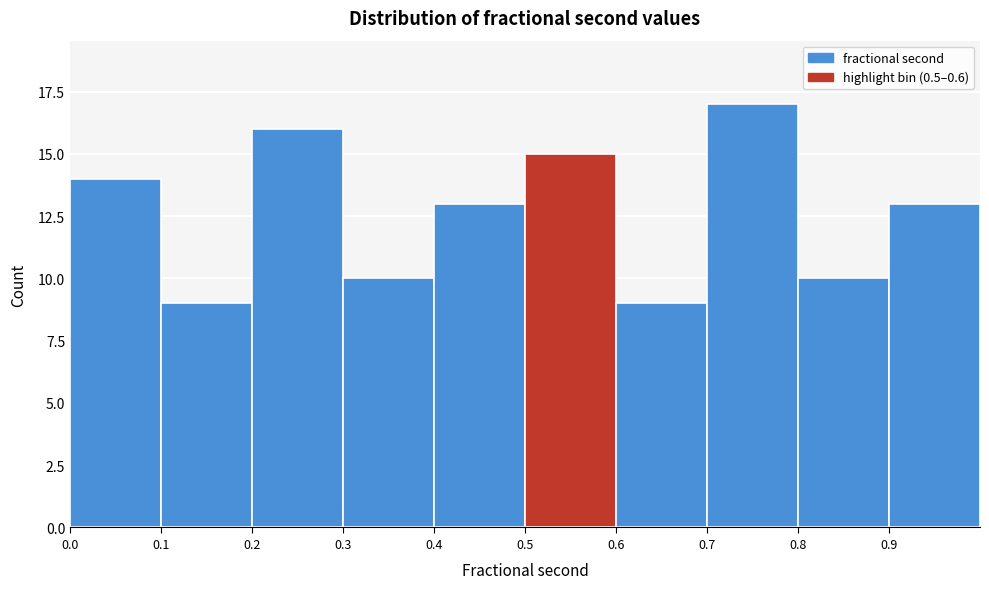

Which range on the x-axis has the tallest bar?

0.7 to 0.8